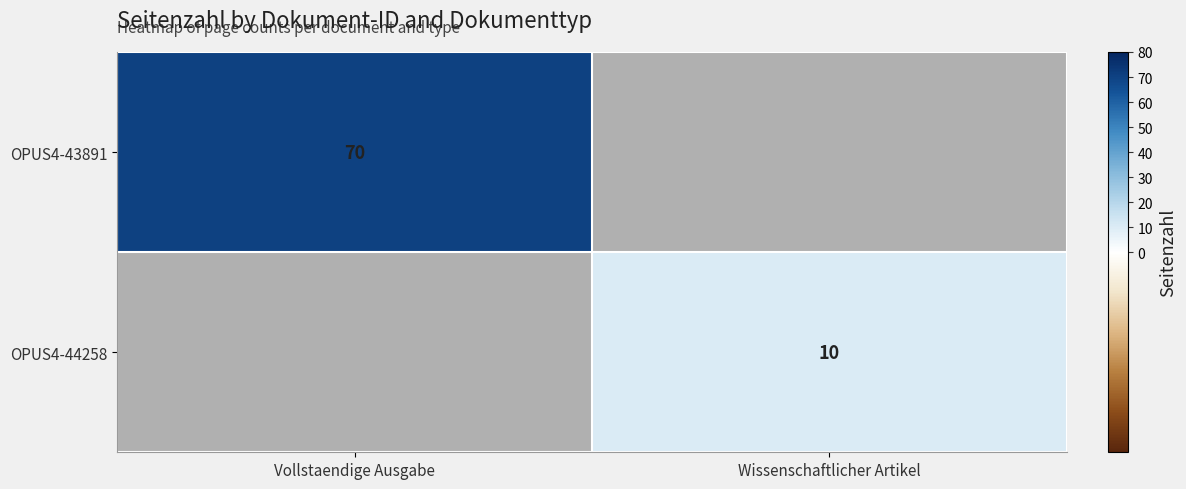

Is the value of OPUS4-44258 at Wissenschaftlicher Artikel greater than the value of OPUS4-43891 at Vollstaendige Ausgabe?

No